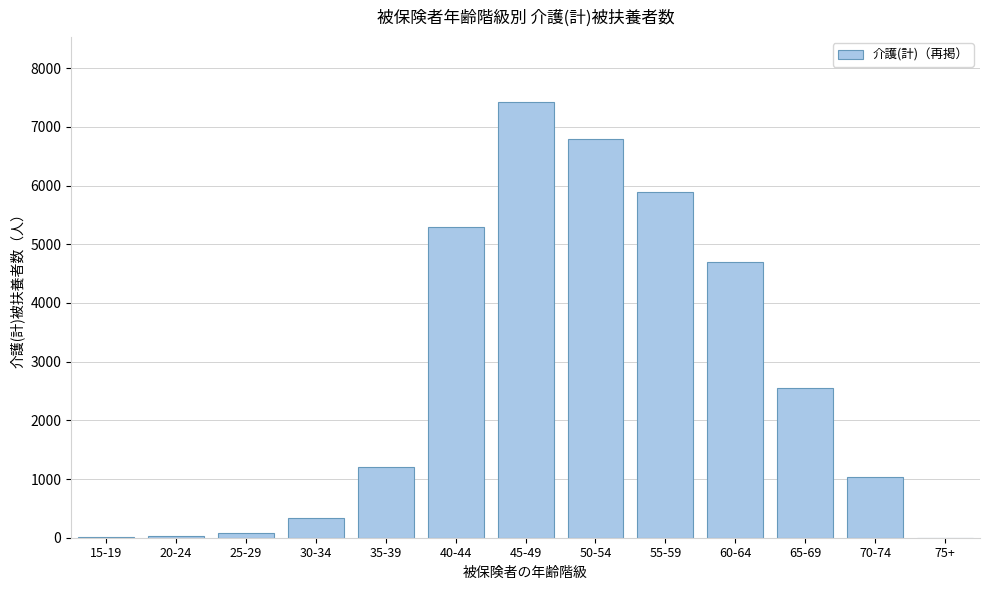

What is the sum of all values?

35336